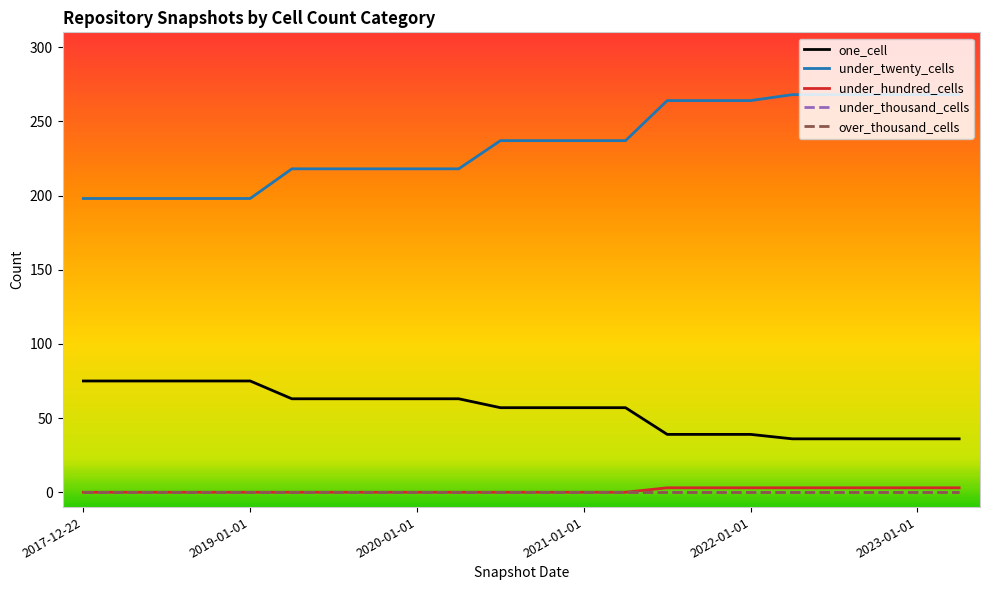

Reading left to right, extract all data points from this chart.

one_cell: 75	75	75	75	75	63	63	63	63	63	57	57	57	57	39	39	39	36	36	36	36	36
under_twenty_cells: 198	198	198	198	198	218	218	218	218	218	237	237	237	237	264	264	264	268	268	268	268	268
under_hundred_cells: 0	0	0	0	0	0	0	0	0	0	0	0	0	0	3	3	3	3	3	3	3	3
under_thousand_cells: 0	0	0	0	0	0	0	0	0	0	0	0	0	0	0	0	0	0	0	0	0	0
over_thousand_cells: 0	0	0	0	0	0	0	0	0	0	0	0	0	0	0	0	0	0	0	0	0	0